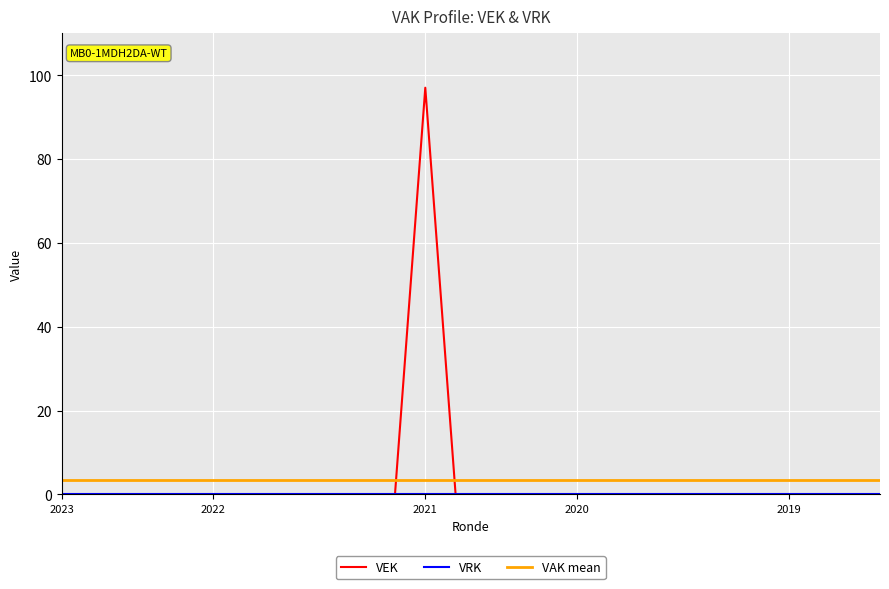

What is the maximum value for VEK?

97